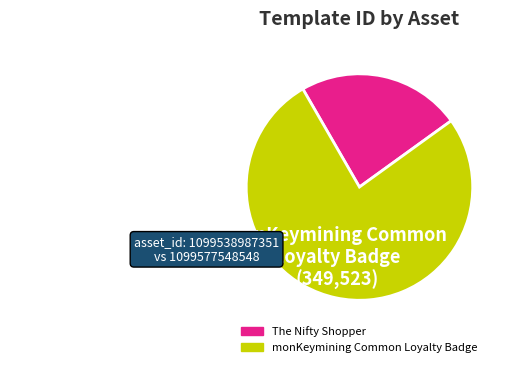

What is the largest slice in the pie chart?

monKeymining Common Loyalty Badge